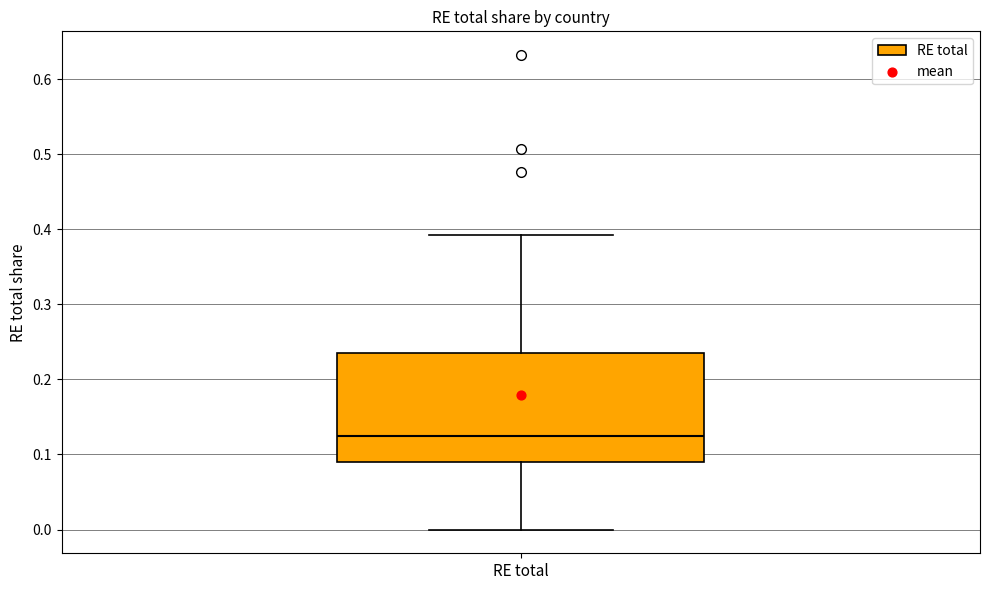

Where does the upper whisker of the box for RE total end on the y-axis? The values are not printed on the chart, so give them approximately, as read against the axis.

0.39